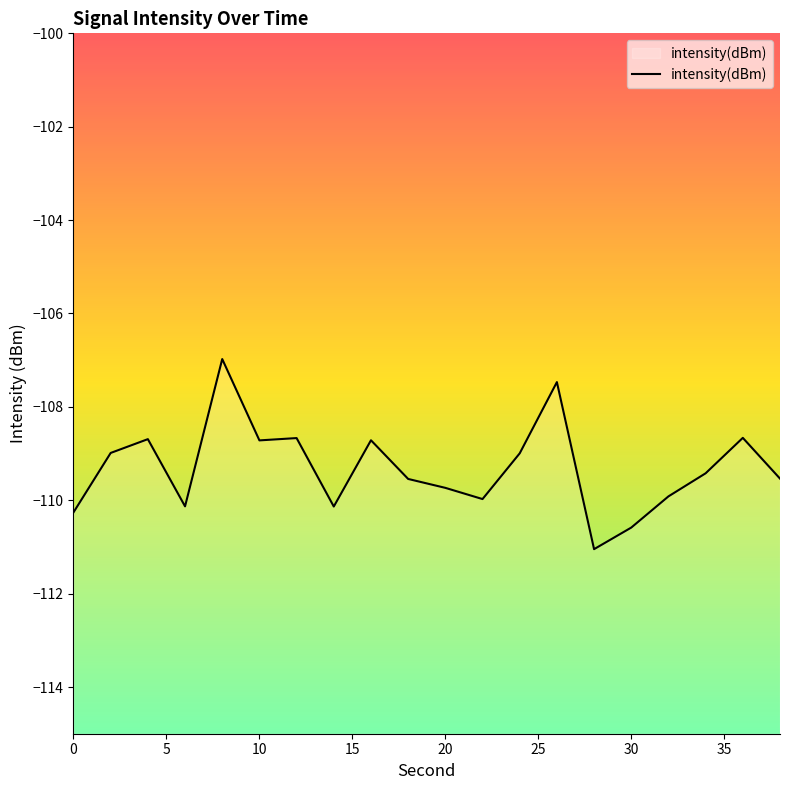

What is the minimum value shown in the chart?

-111.0